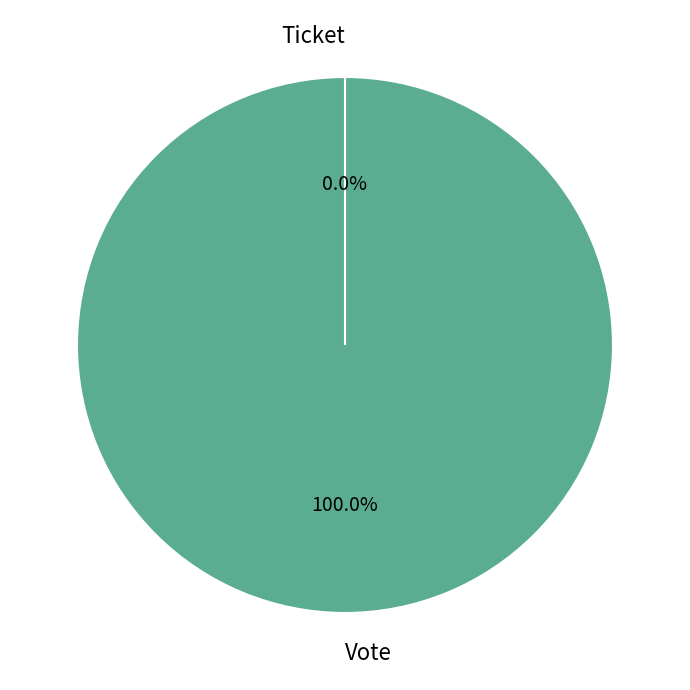

True or false: Ticket accounts for 12% of the total.

False